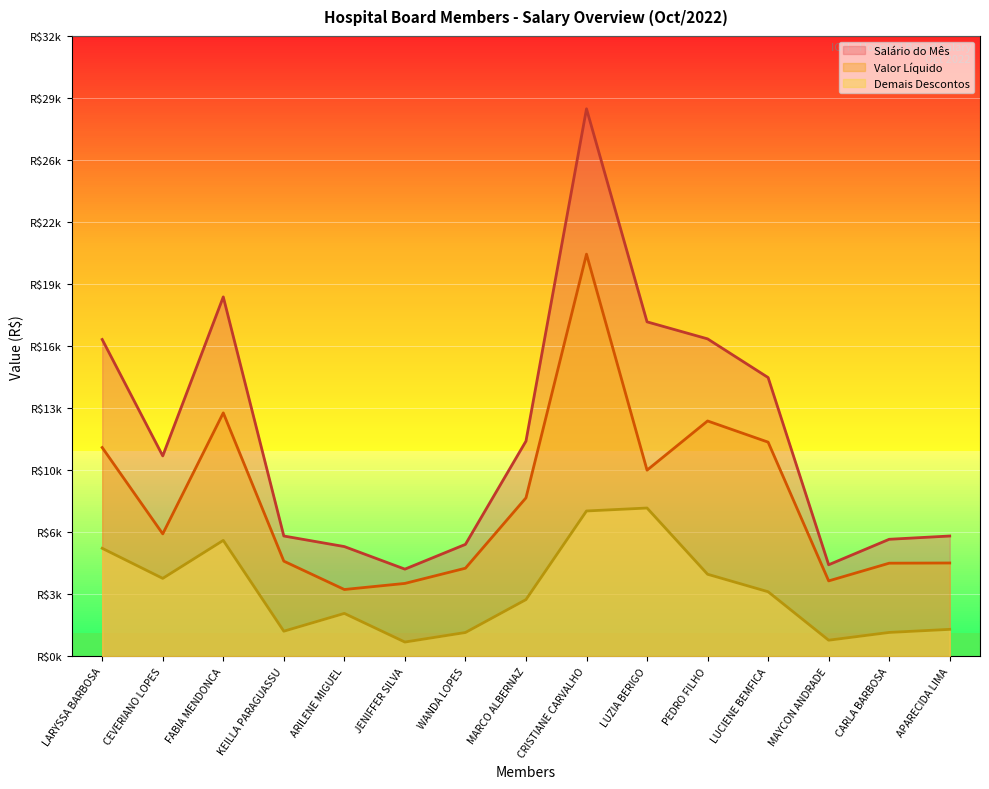

What is the spread (max minus min) of values at JENIFFER SILVA?

3760.9